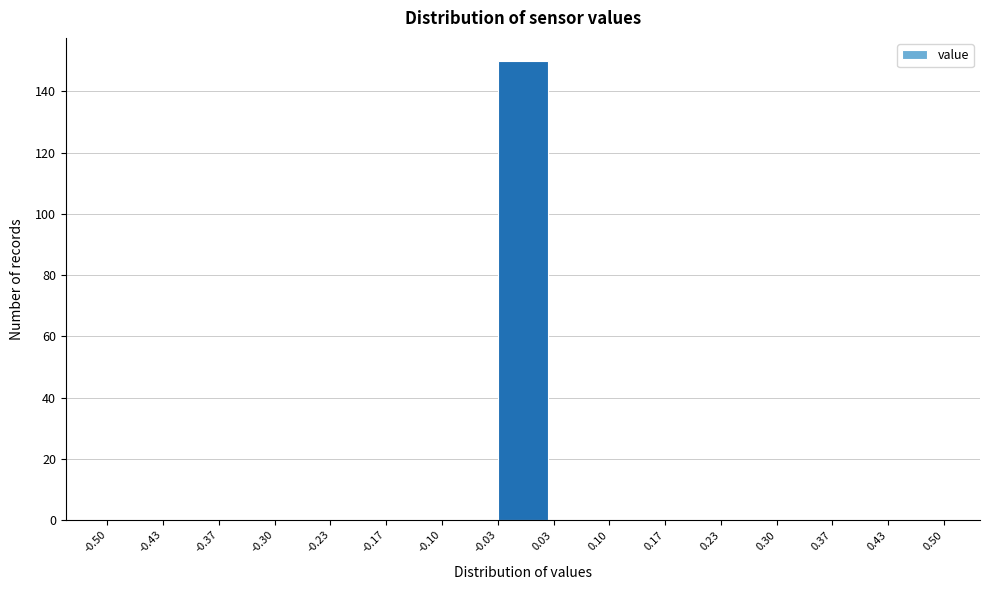

Reading left to right, transcribe this chart: for each bar, give the range it covers on the x-axis and its height. The values are not printed on the chart, so give them approximately, as read against the axis.

-0.50 to -0.43: 0
-0.43 to -0.37: 0
-0.37 to -0.30: 0
-0.30 to -0.23: 0
-0.23 to -0.17: 0
-0.17 to -0.10: 0
-0.10 to -0.03: 0
-0.03 to 0.03: 150
0.03 to 0.10: 0
0.10 to 0.17: 0
0.17 to 0.23: 0
0.23 to 0.30: 0
0.30 to 0.37: 0
0.37 to 0.43: 0
0.43 to 0.50: 0